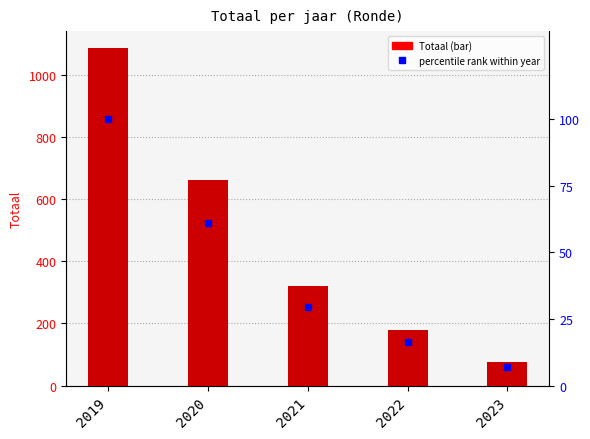

What is the difference between the maximum and second lowest values in the Totaal series?

906.0